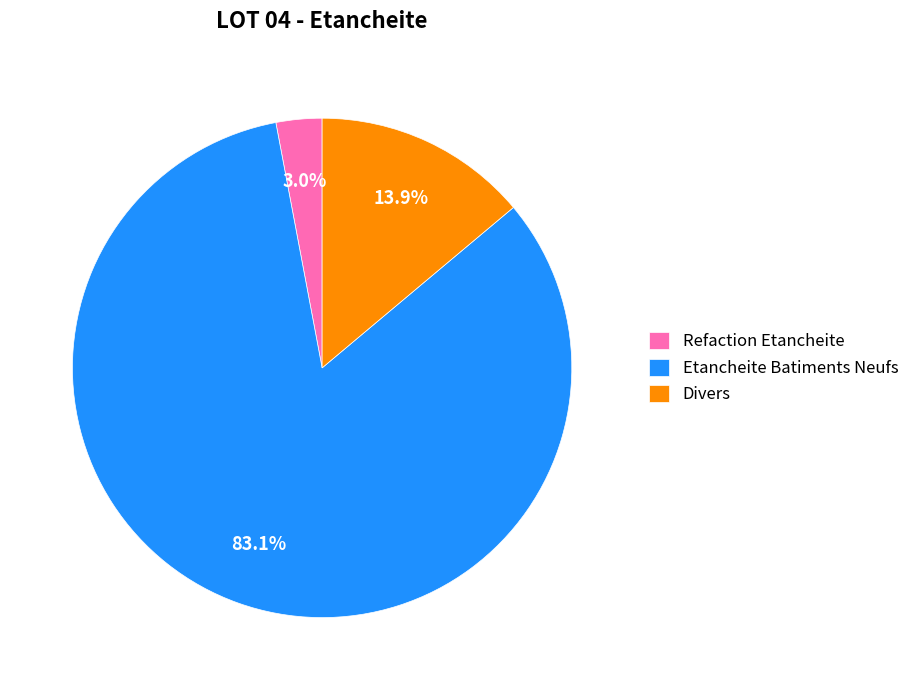

What is the majority slice?

Etancheite Batiments Neufs